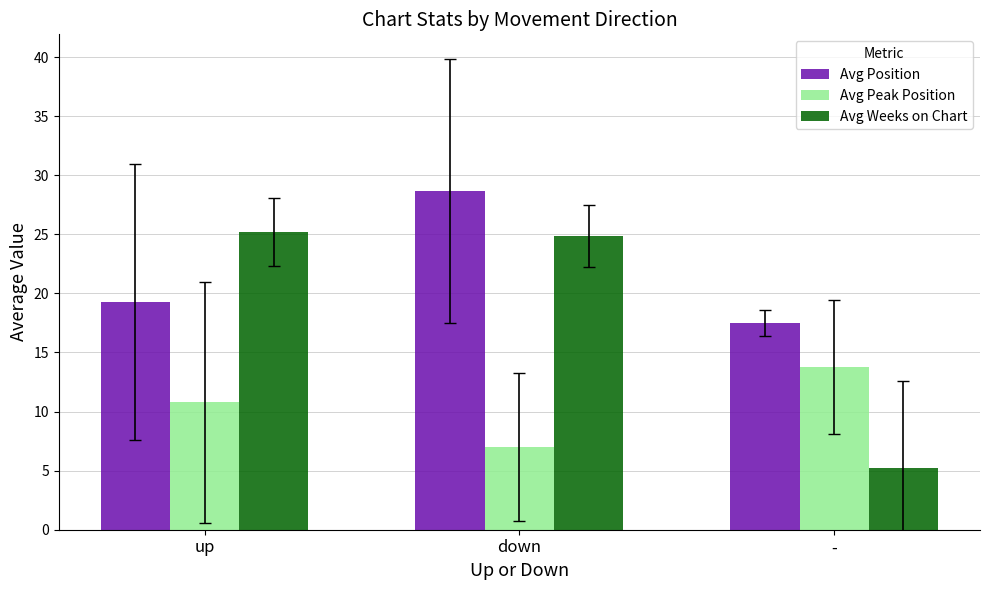

What is the spread (max minus min) of values at down?

21.7